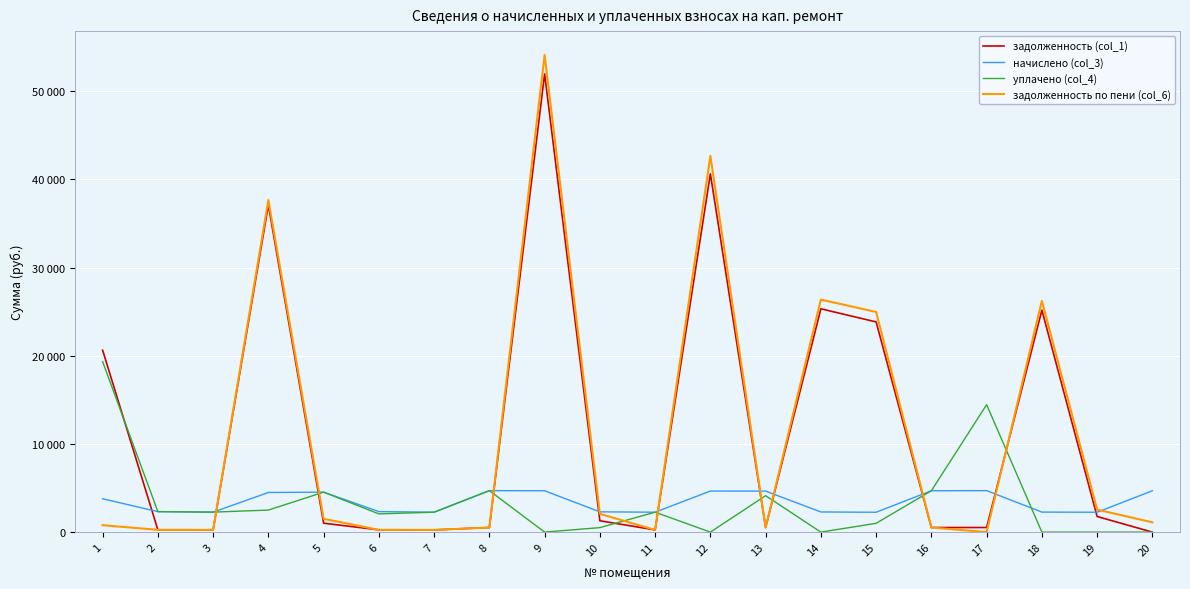

Is this an area chart (filled region under the line)?

No